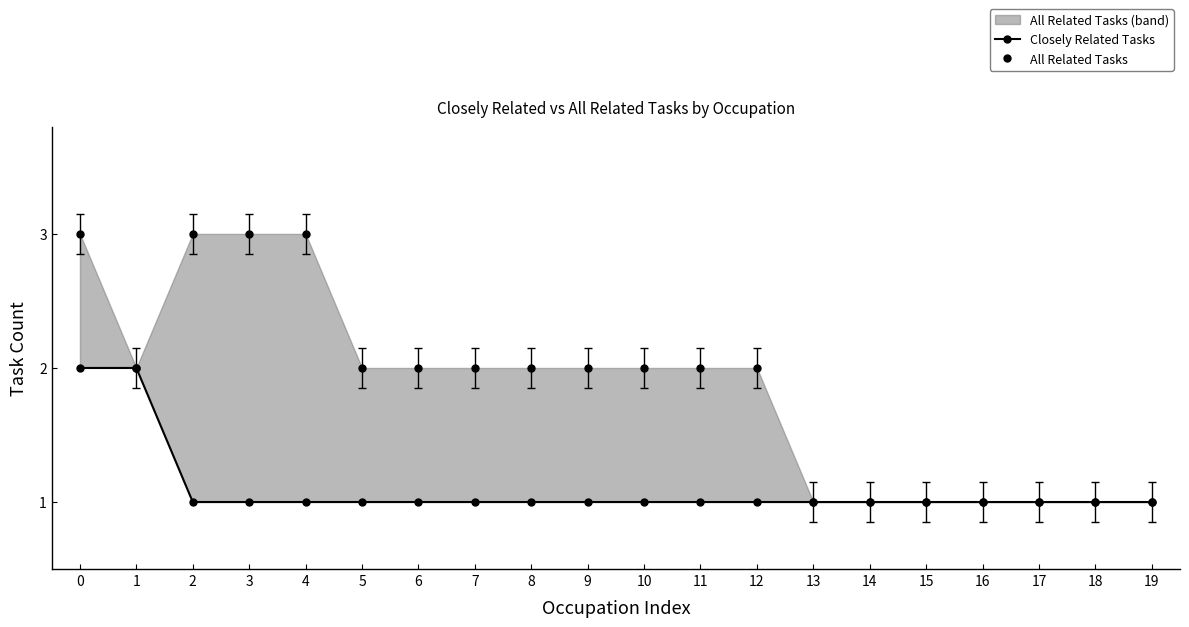

Reading left to right, extract all data points from this chart.

Closely Related Tasks: 2	2	1	1	1	1	1	1	1	1	1	1	1	1	1	1	1	1	1	1
All Related Tasks: 3	2	3	3	3	2	2	2	2	2	2	2	2	1	1	1	1	1	1	1